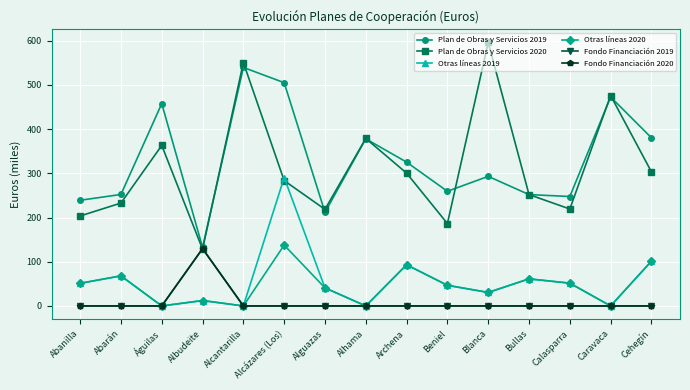

Does the chart have visible grid lines?

Yes